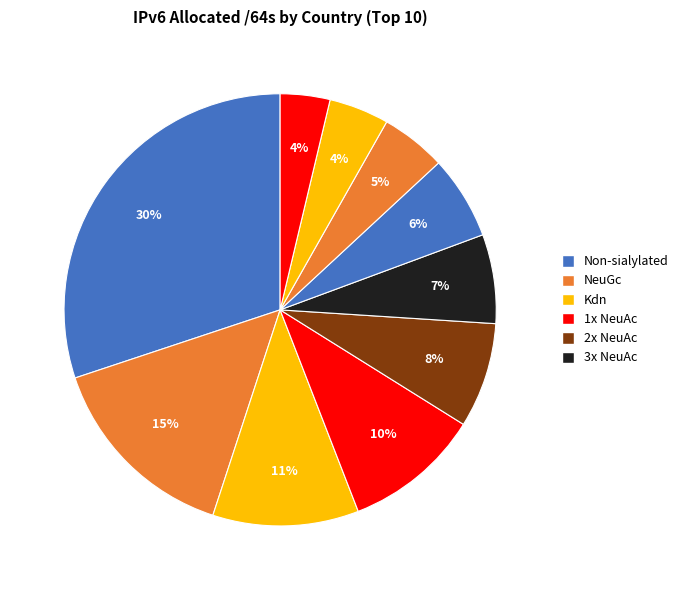

How many segments does this pie chart have?

10